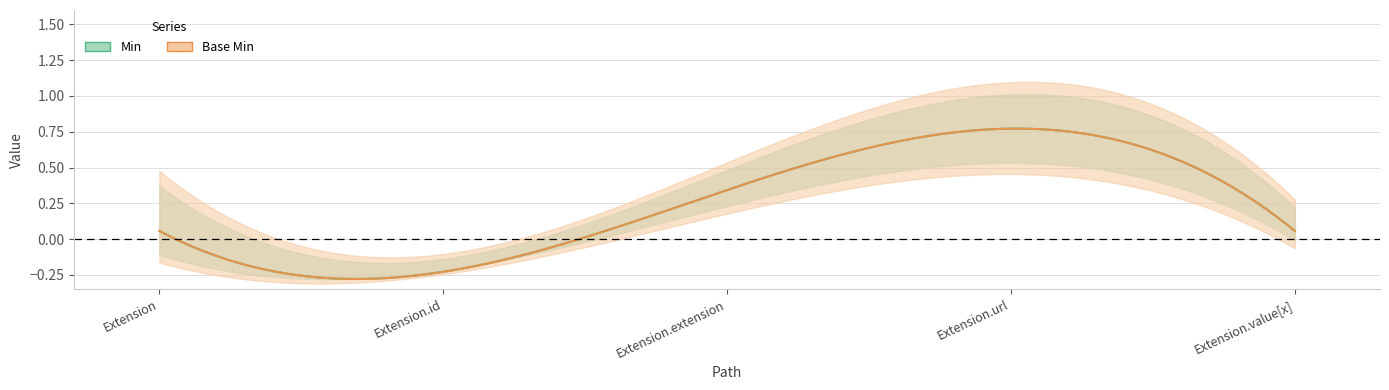

Is this an area chart (filled region under the line)?

No